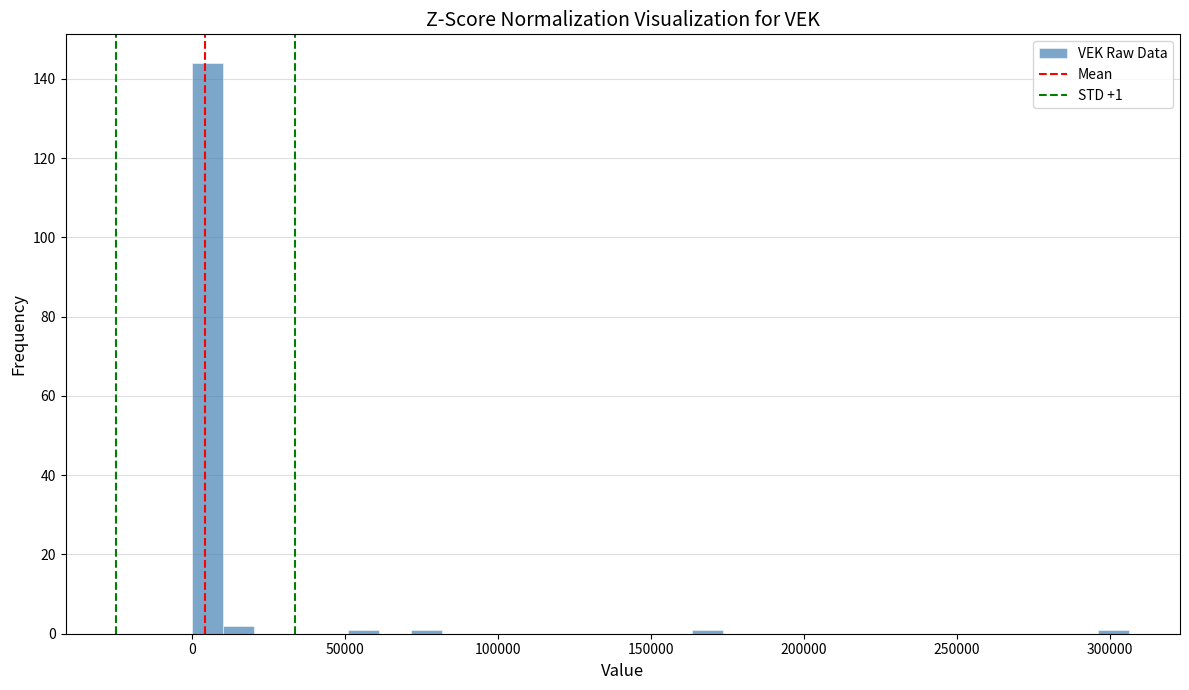

Read against the x-axis, roughly where is the centre of the tallest bar?

5000